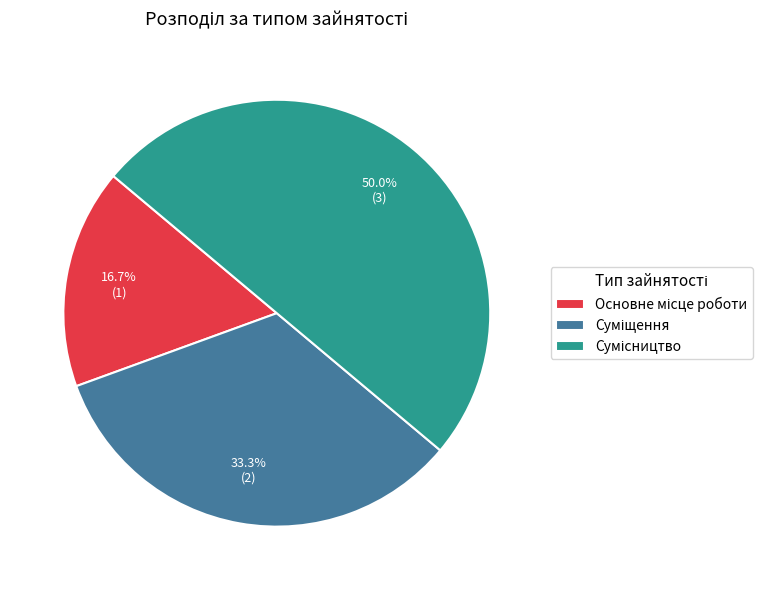

Does Основне місце роботи represent more than half of the total?

No